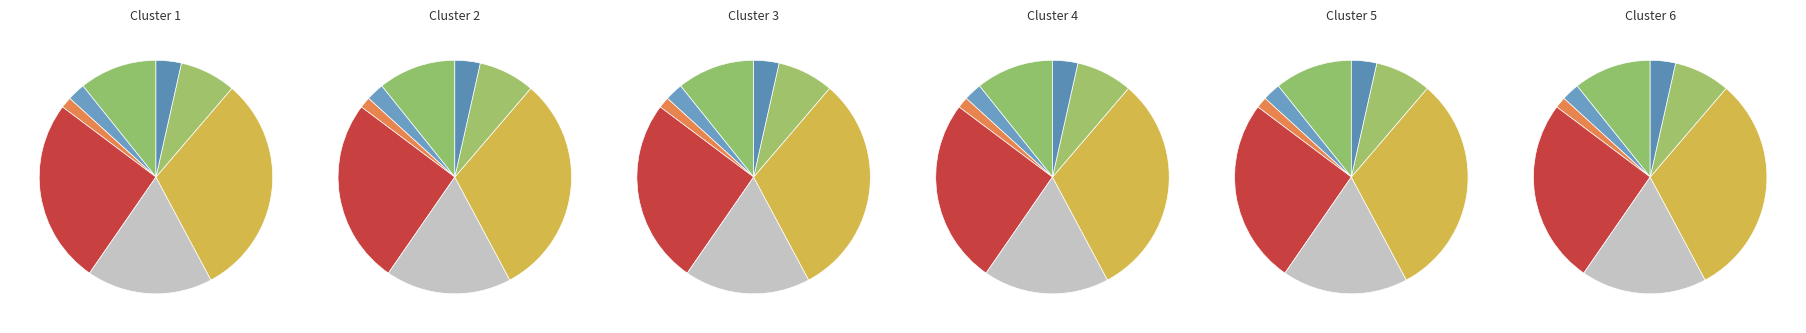

True or false: компот из сухофруктов accounts for 1% of the total.

False